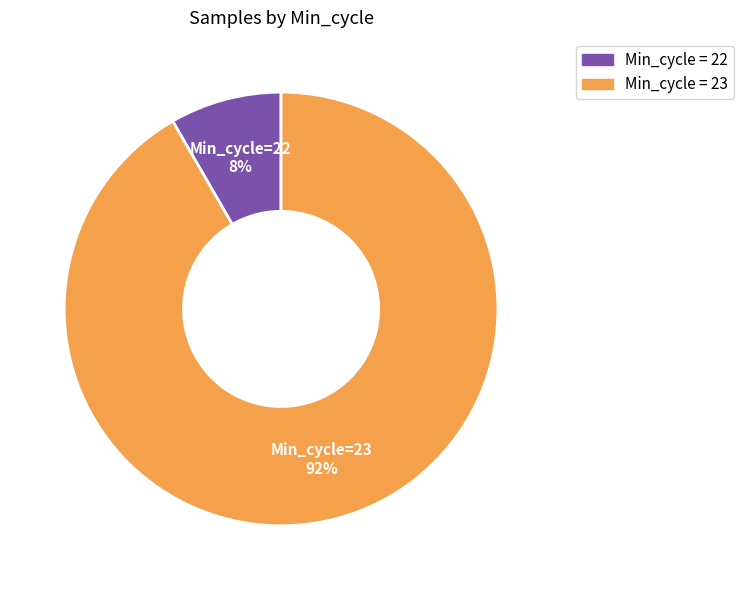

Is there a majority slice in this chart?

Yes